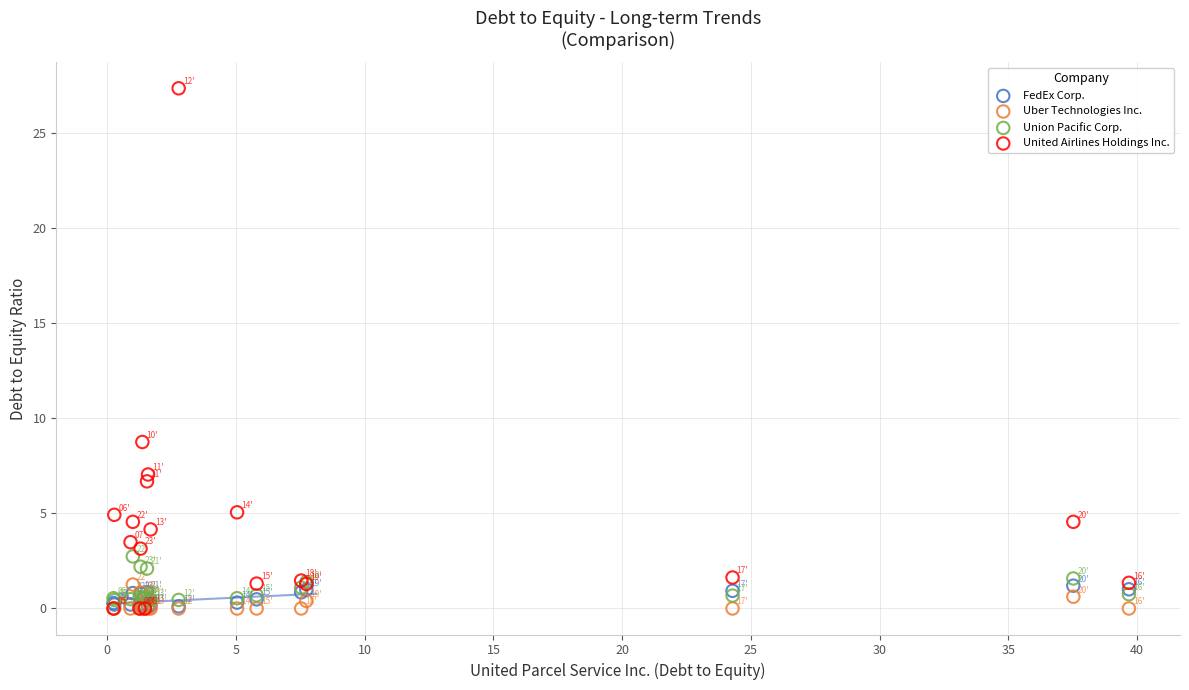

In the United Airlines Holdings Inc. series, what Y value is closest to 13?

8.8